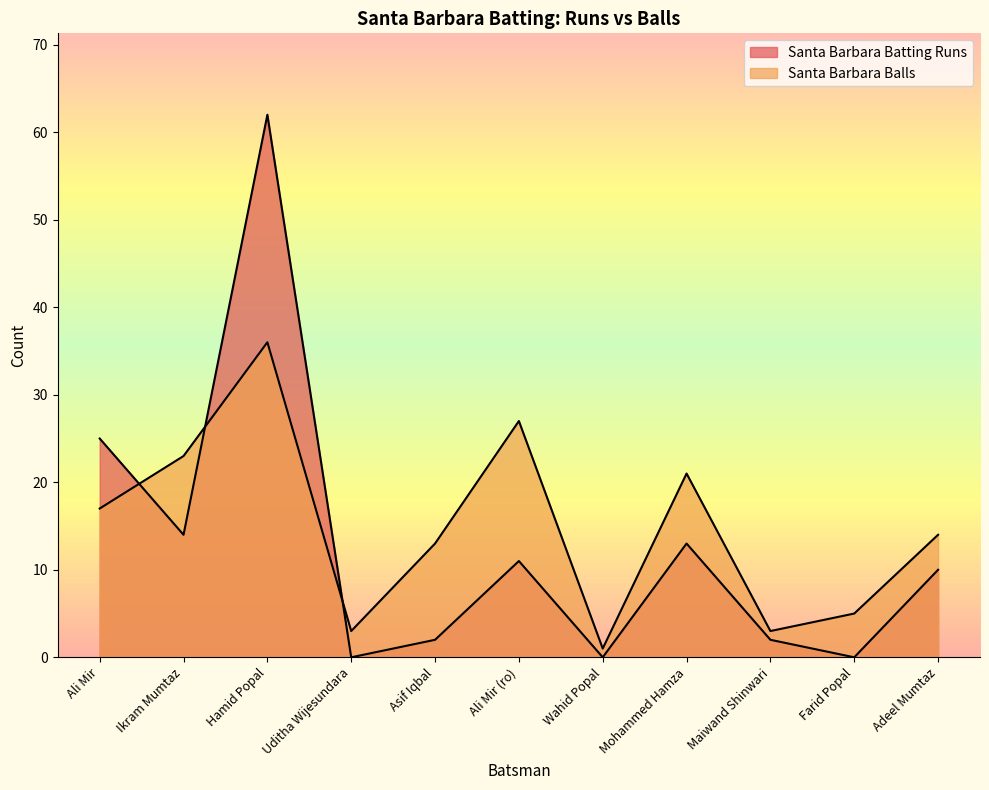

Rank the series at Mohammed Hamza from highest to lowest value.

Santa Barbara Balls, Santa Barbara Batting Runs